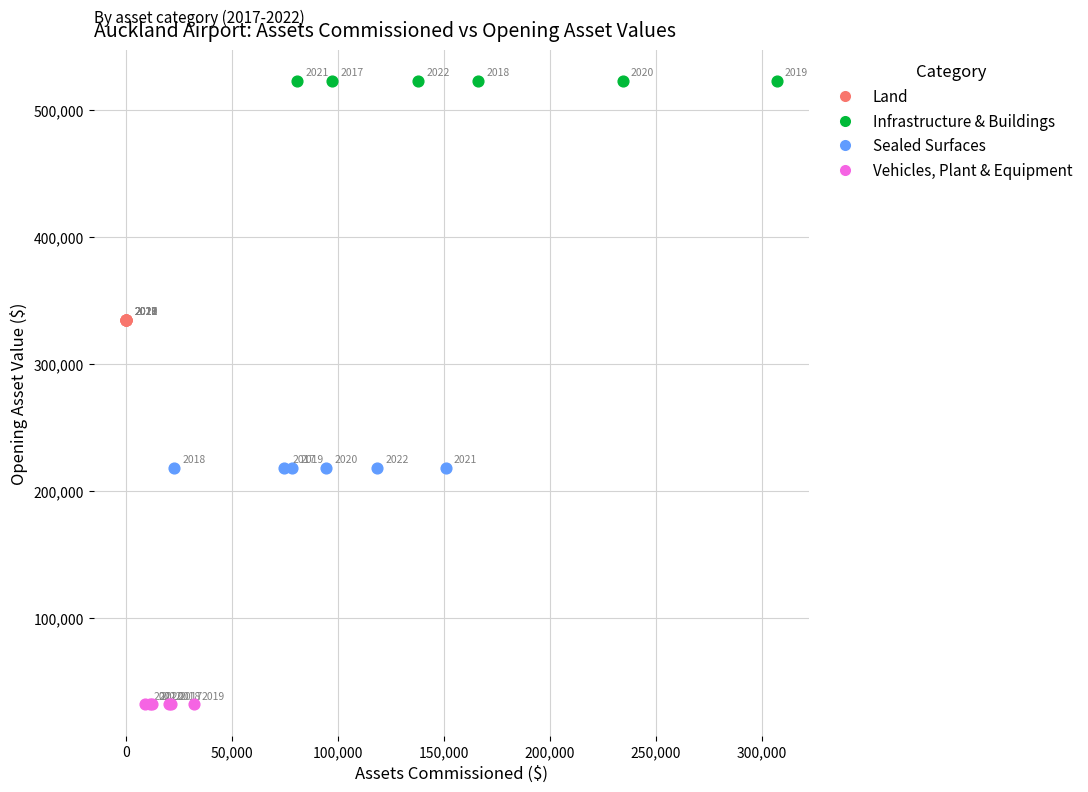

Which series reaches the minimum Y coordinate?

Vehicles, Plant & Equipment